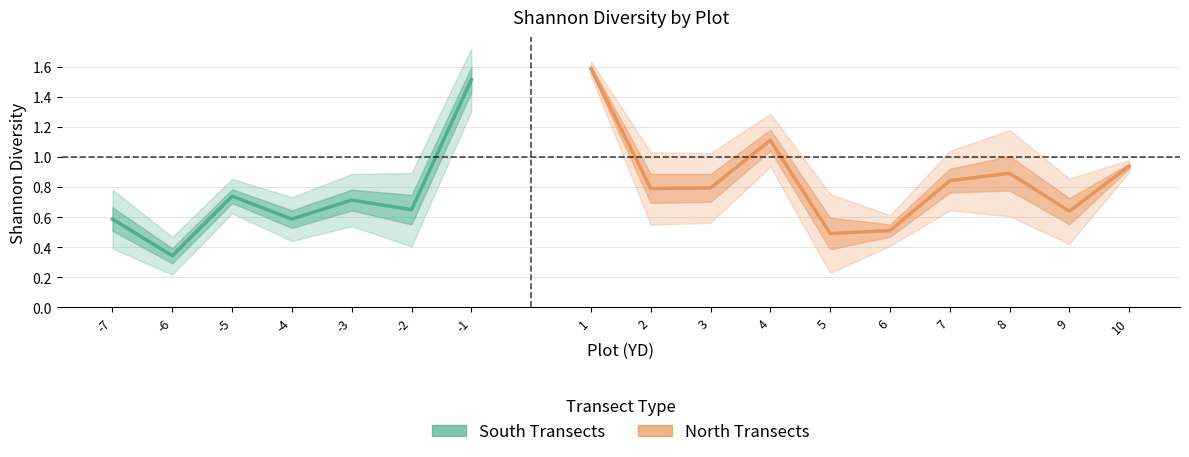

Is it true that Shannon_se equals 0.4 at 2?

False